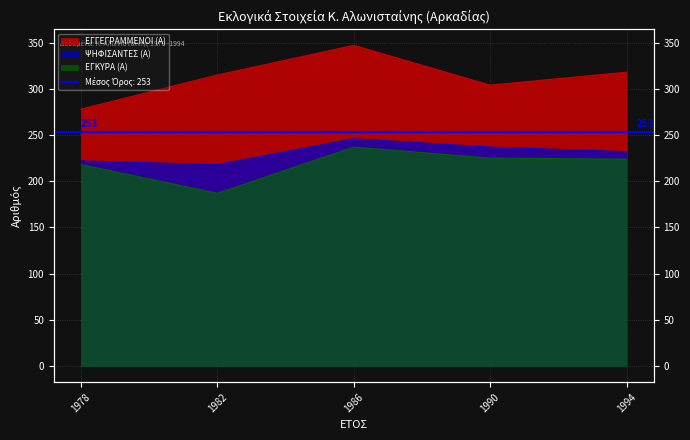

What are all the series names shown in the legend?

ΕΓΓΕΓΡΑΜΜΕΝΟΙ (Α), ΨΗΦΙΣΑΝΤΕΣ (Α), ΕΓΚΥΡΑ (Α)